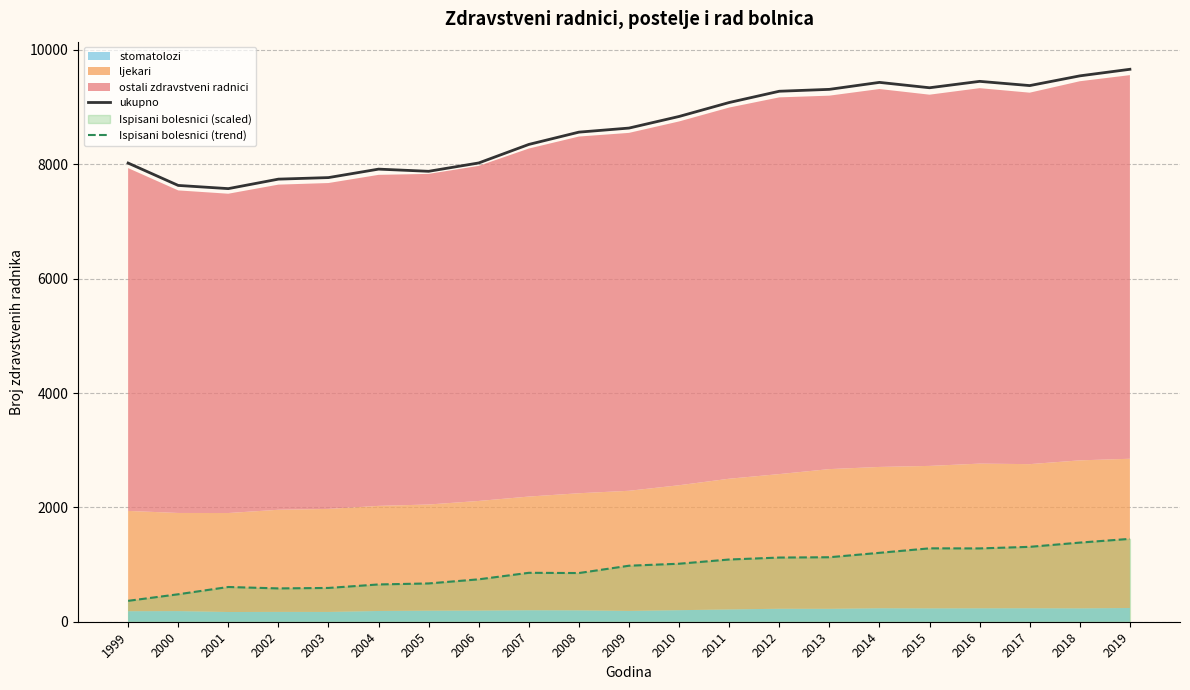

What is the maximum value for ukupno?

9661.0